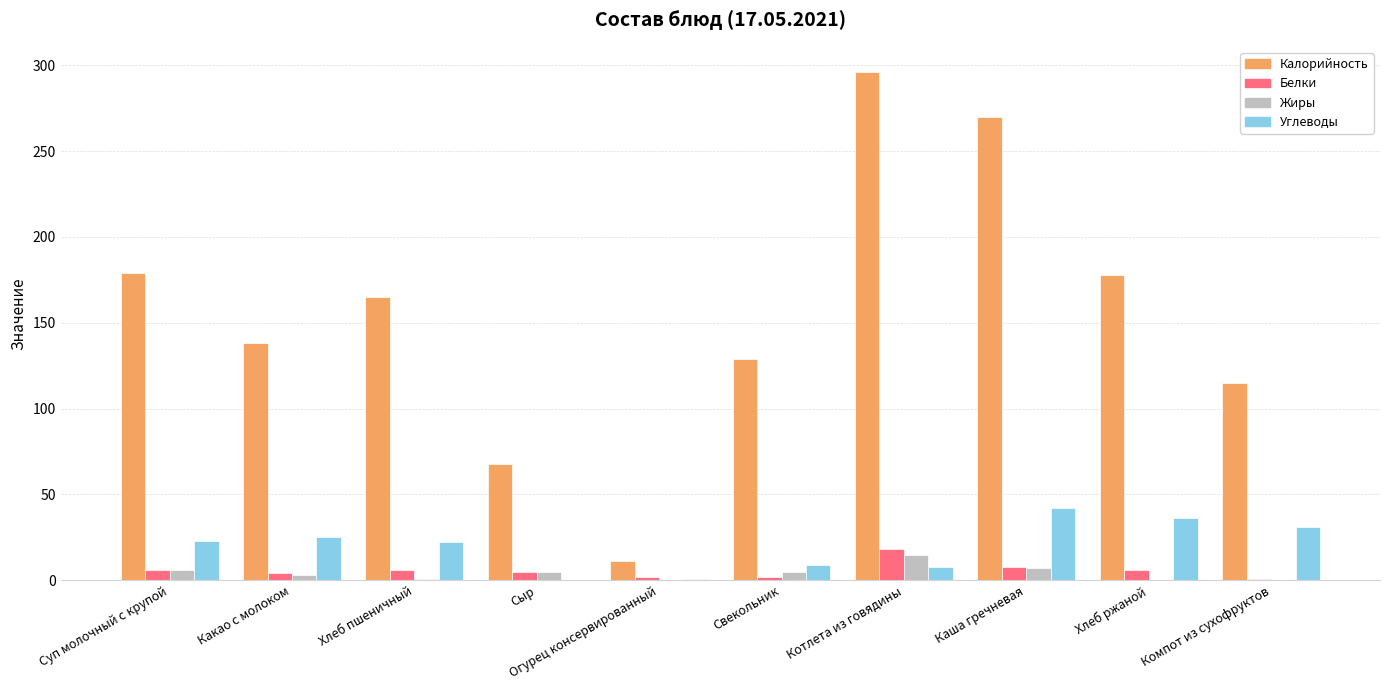

Is the value of Жиры at Компот из сухофруктов greater than the value of Калорийность at Хлеб пшеничный?

No